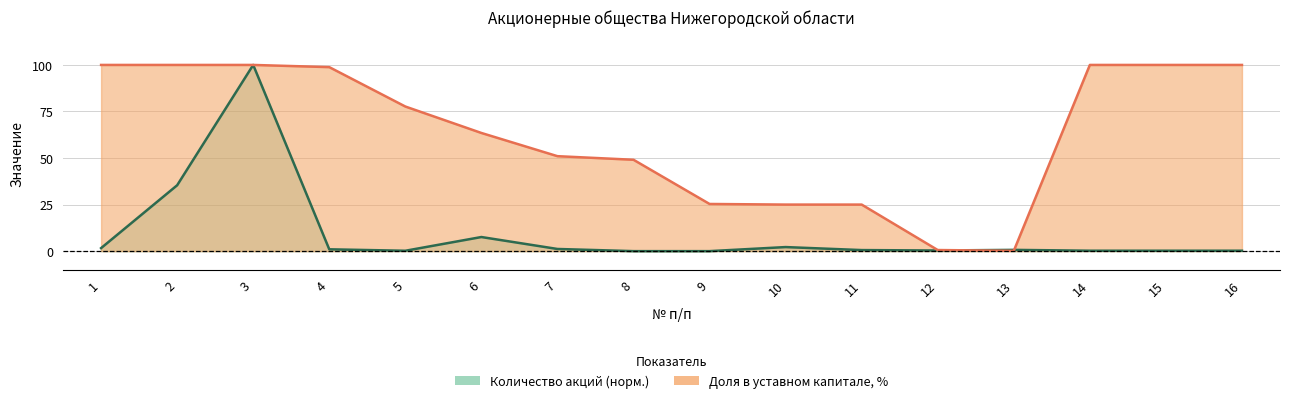

Does the chart have visible grid lines?

Yes